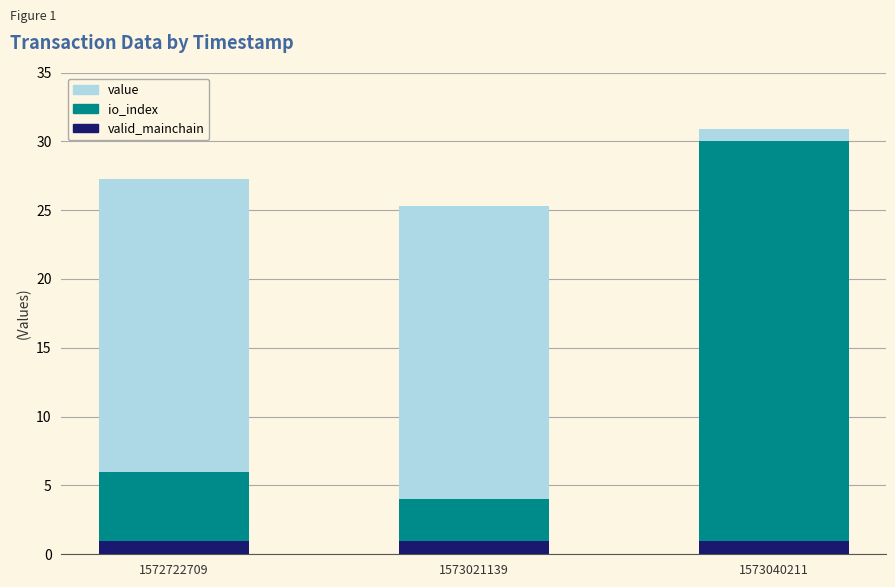

The valid_mainchain series shows 1.0 at 1573040211. True or false?

True